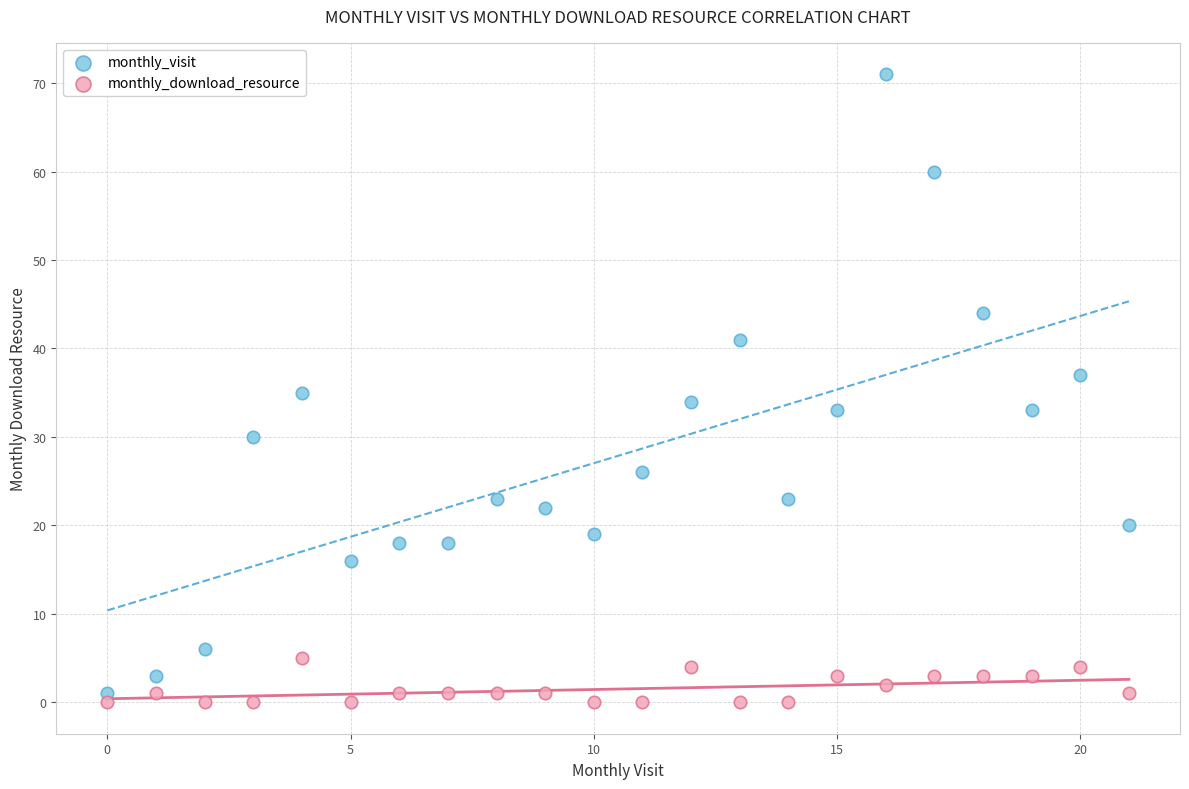

Which series reaches the minimum Y coordinate?

monthly_download_resource